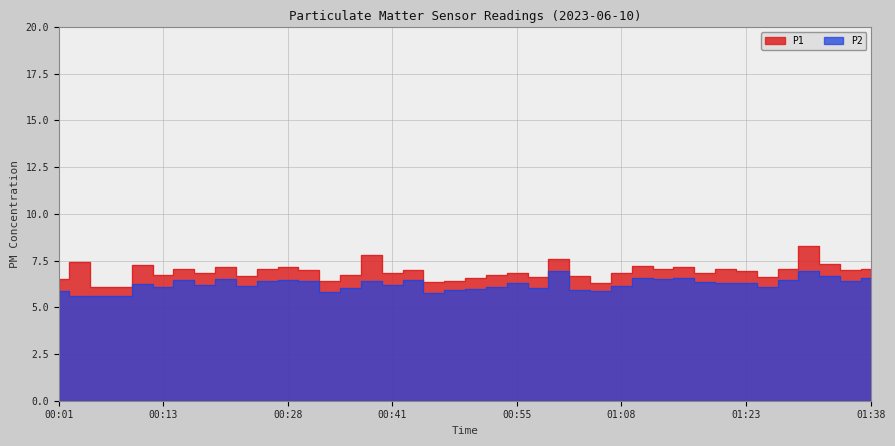

Is the value of P2 at 00:09 greater than the value of P1 at 00:36?

No